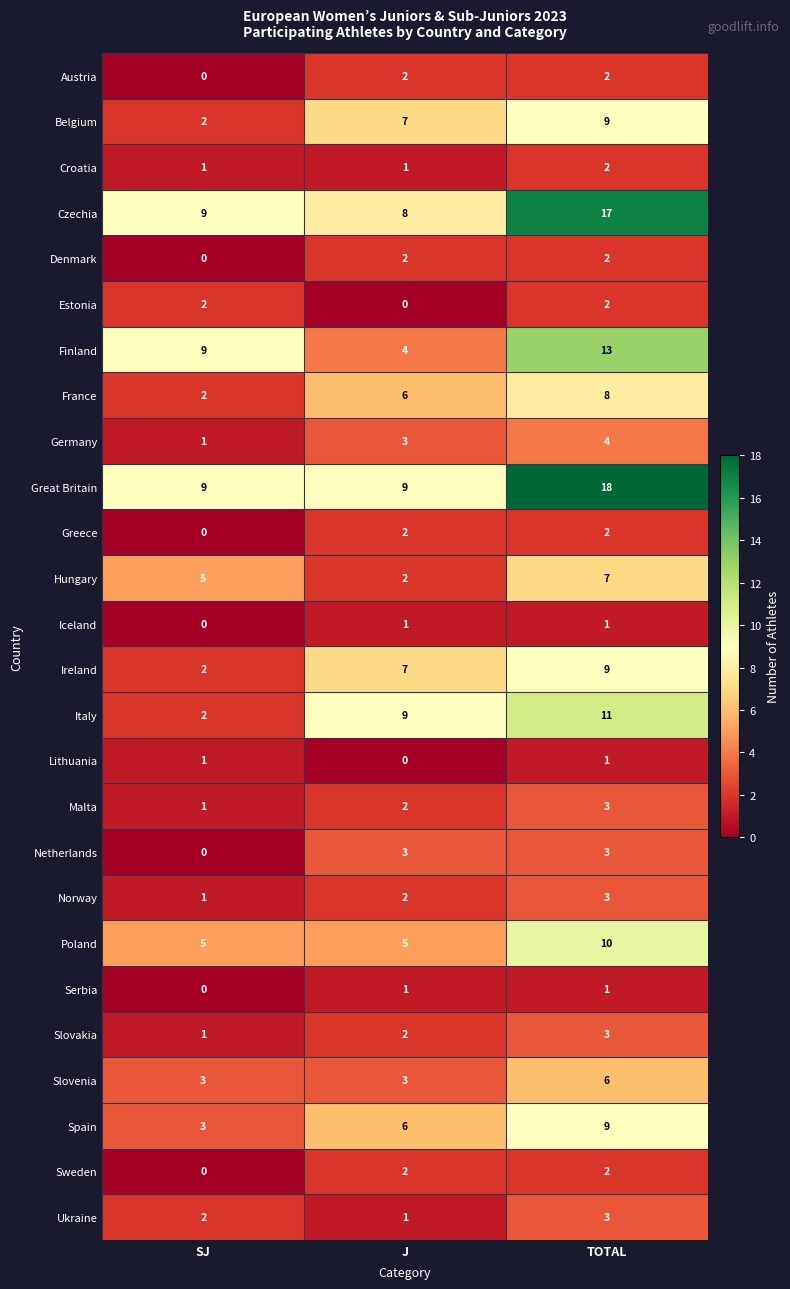

What is the difference between the highest and lowest values at J?

9